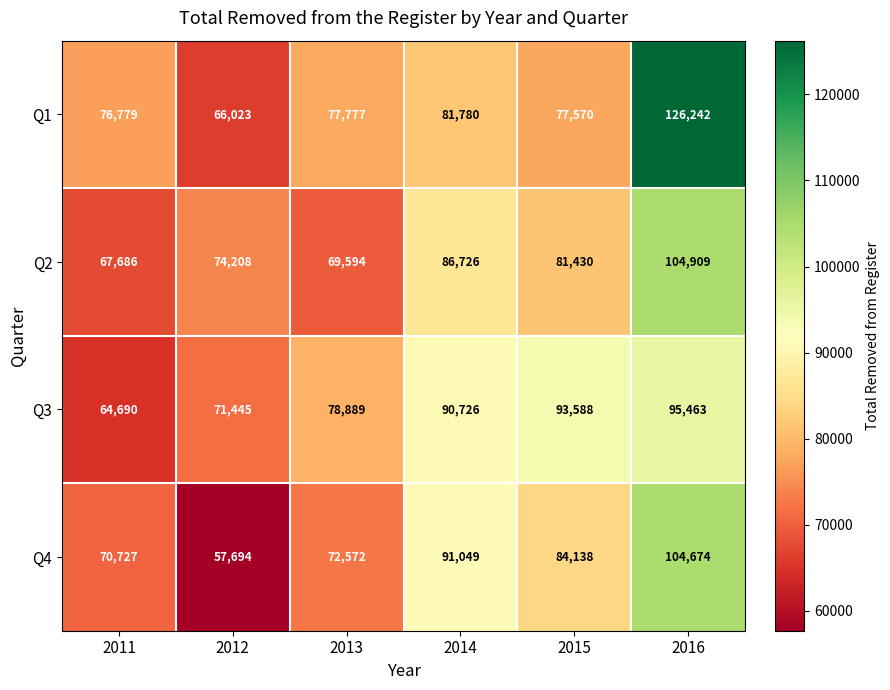

What is the average value of the Q2 series?

80759